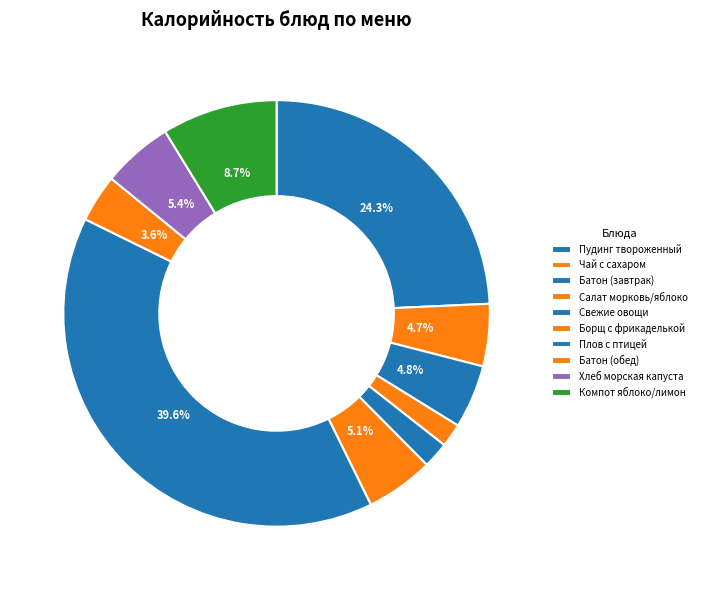

Which has a higher value, Плов с птицей or Свежие овощи?

Плов с птицей